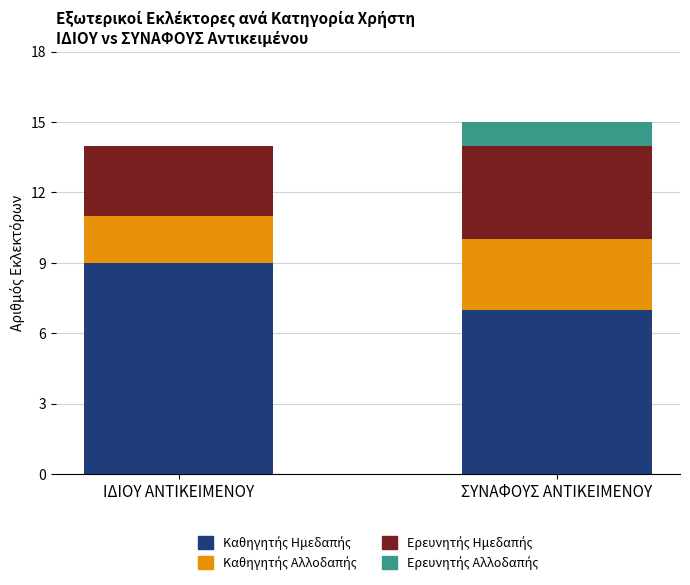

What is the total value across all series at ΣΥΝΑΦΟΥΣ ΑΝΤΙΚΕΙΜΕΝΟΥ?

15